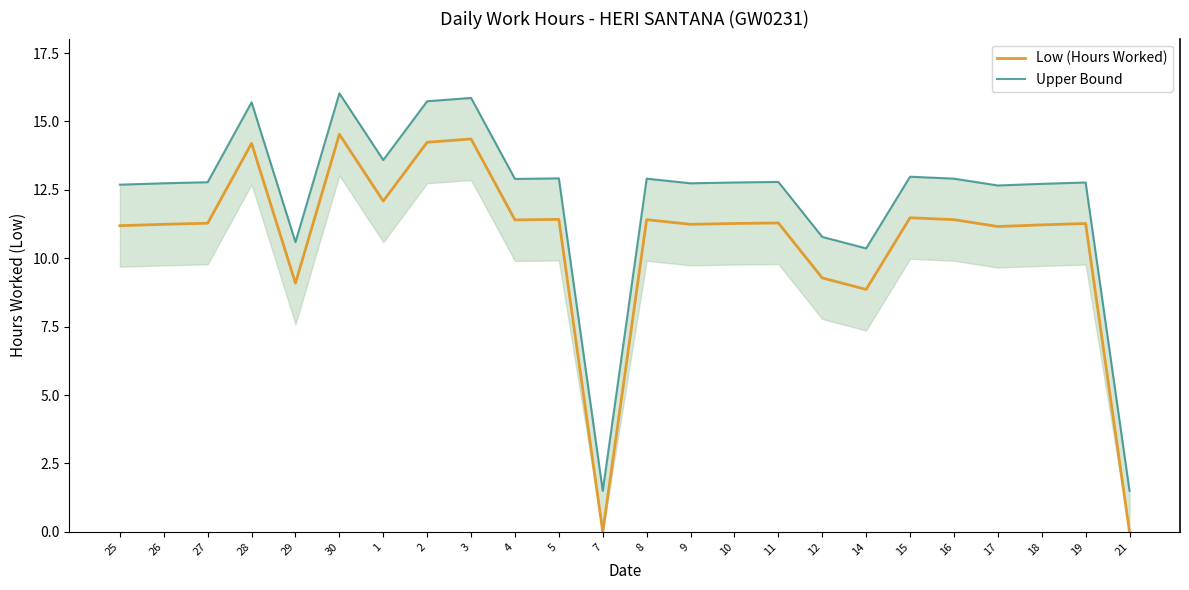

True or false: Upper Bound and Low (Hours Worked) intersect in this chart.

False